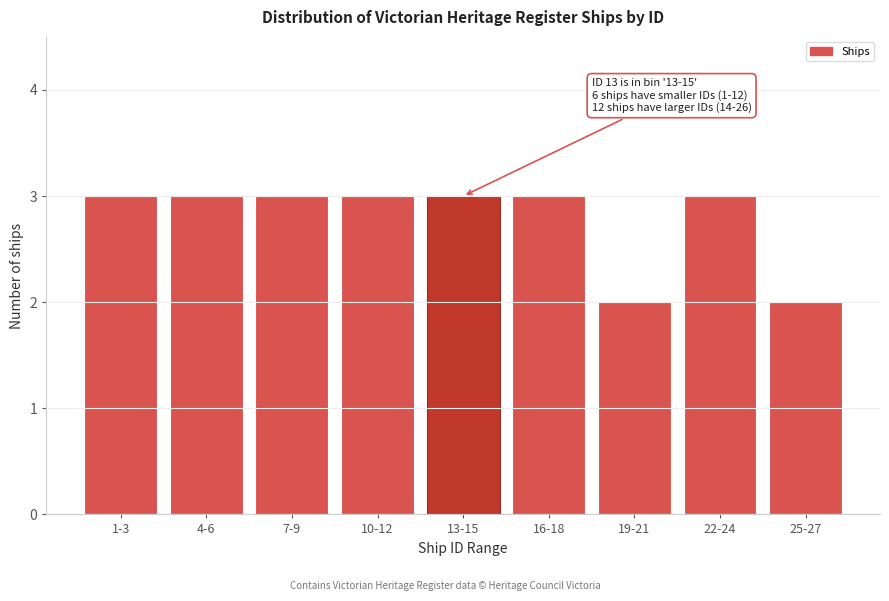

Reading left to right, what are all the values shown in this chart?

1-3=3	4-6=3	7-9=3	10-12=3	13-15=3	16-18=3	19-21=2	22-24=3	25-27=2